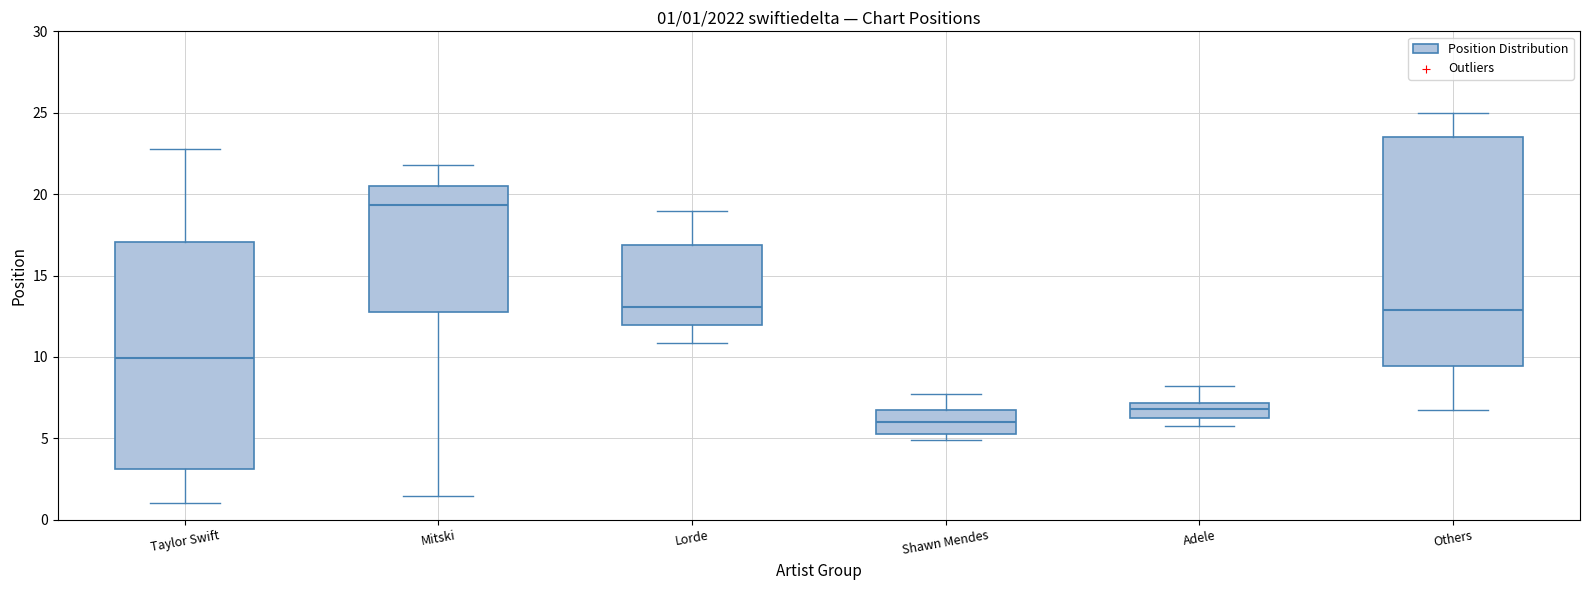

Which box's median line is the lowest?

Shawn Mendes